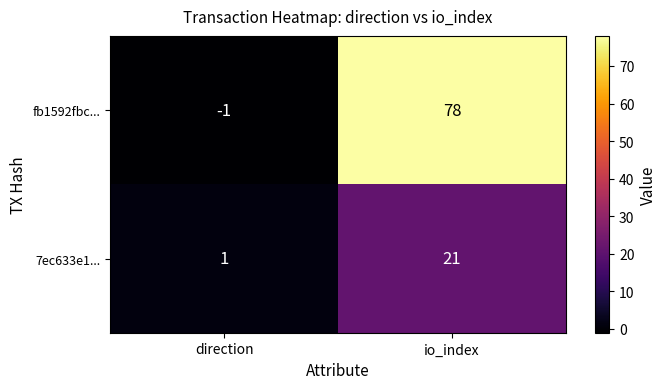

Read the 7ec633e1... value at io_index, to the nearest 10.

20